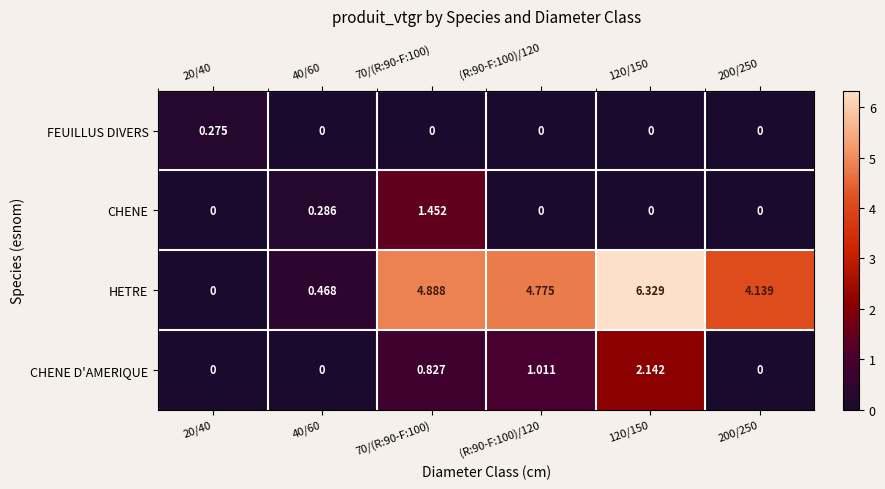

Rank the series by their maximum value, from lowest to highest.

FEUILLUS DIVERS, CHENE, CHENE D'AMERIQUE, HETRE